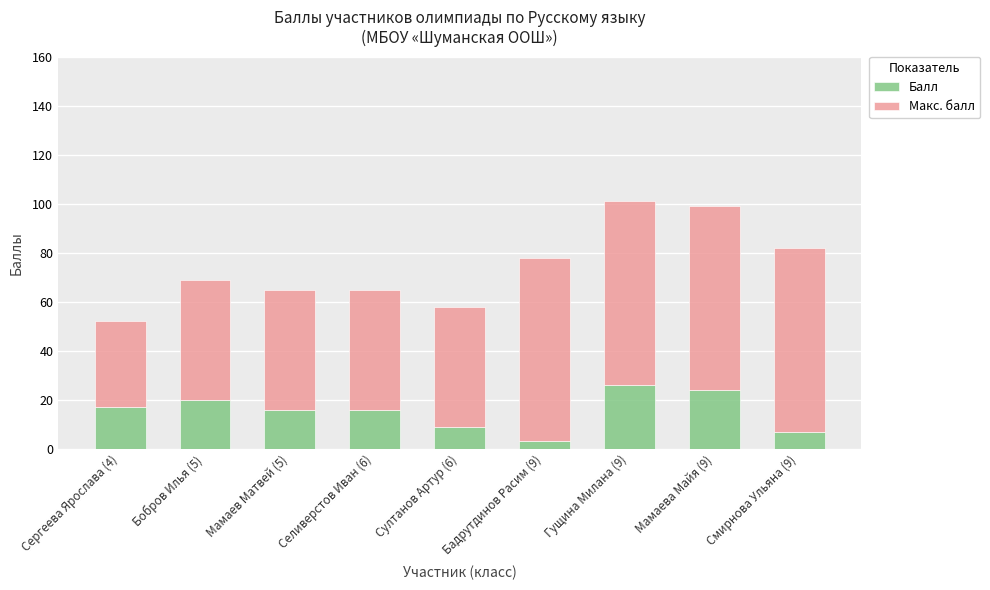

Is it true that Балл equals 17 at Сергеева Ярослава (4)?

True